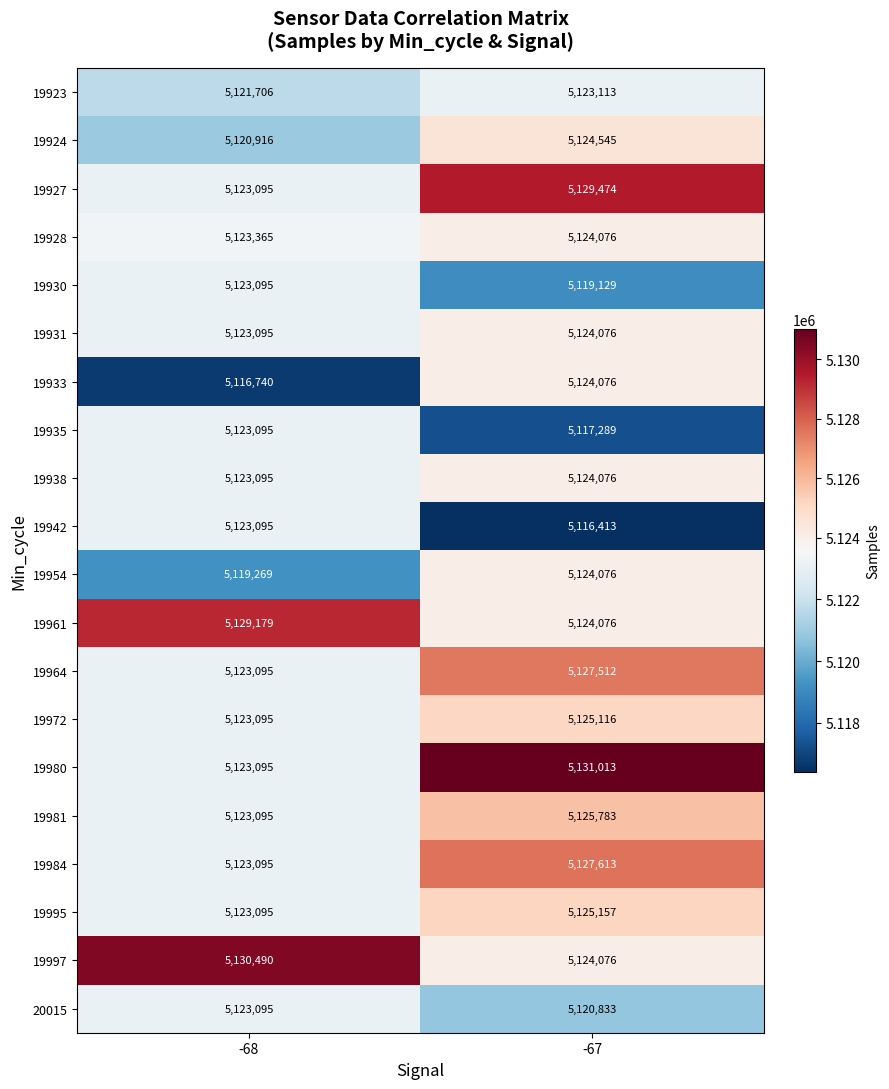

What is the total value across all series at -67?

102481522